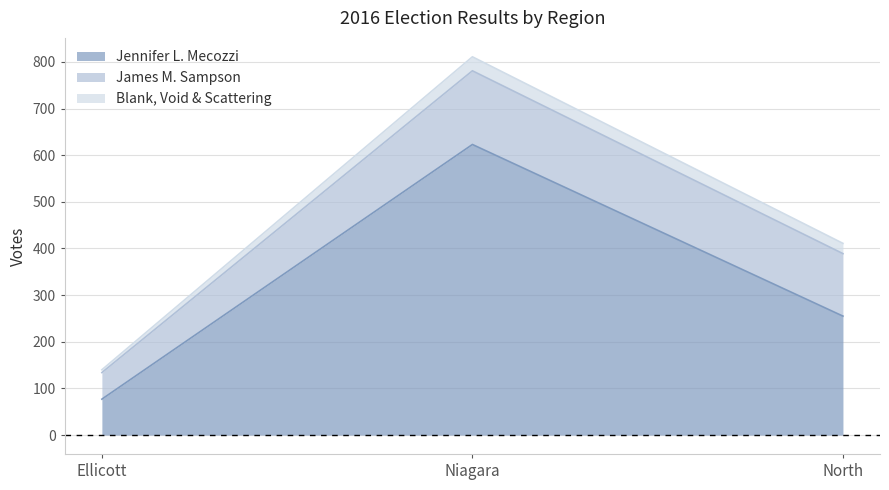

Rank the series by their maximum value, from highest to lowest.

Jennifer L. Mecozzi, James M. Sampson, Blank, Void & Scattering